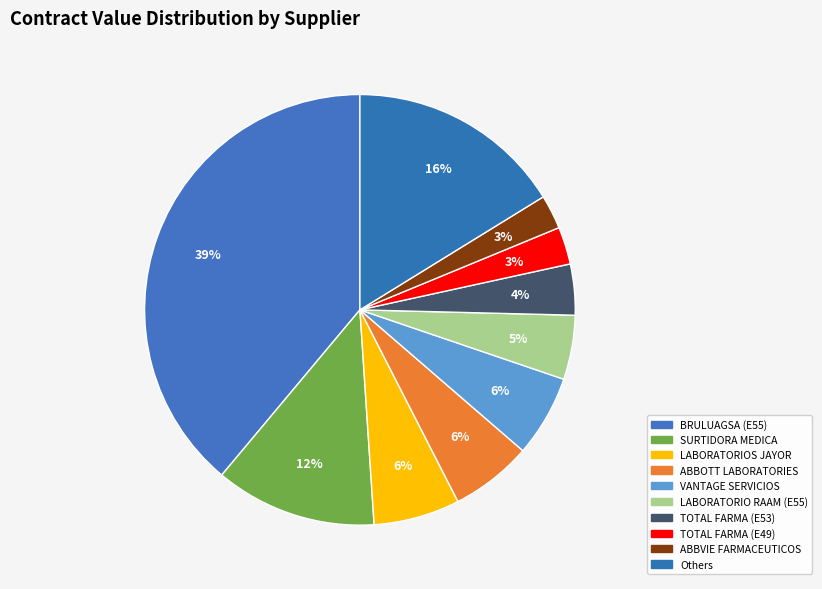

How many slices are in this pie chart?

10